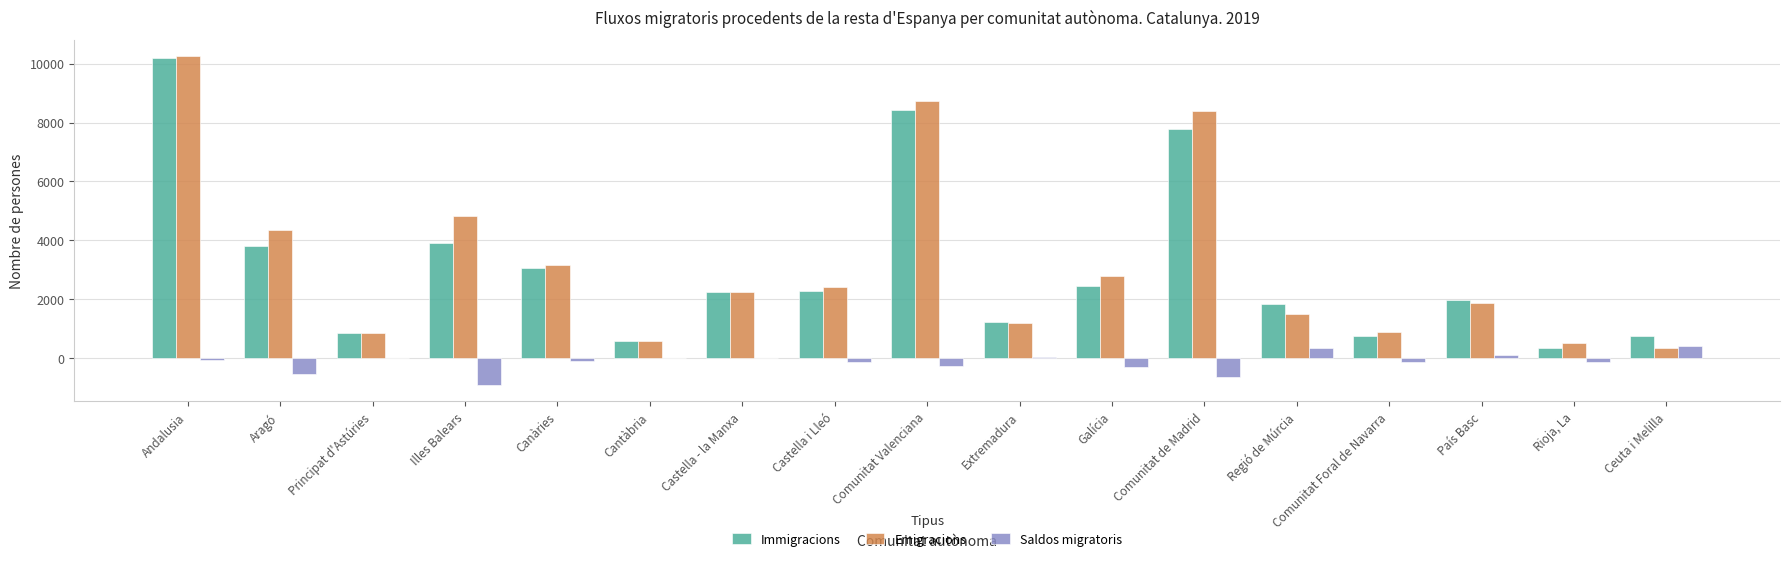

What is the approximate value of Emigracions at Regió de Múrcia, to the nearest 10?

1500